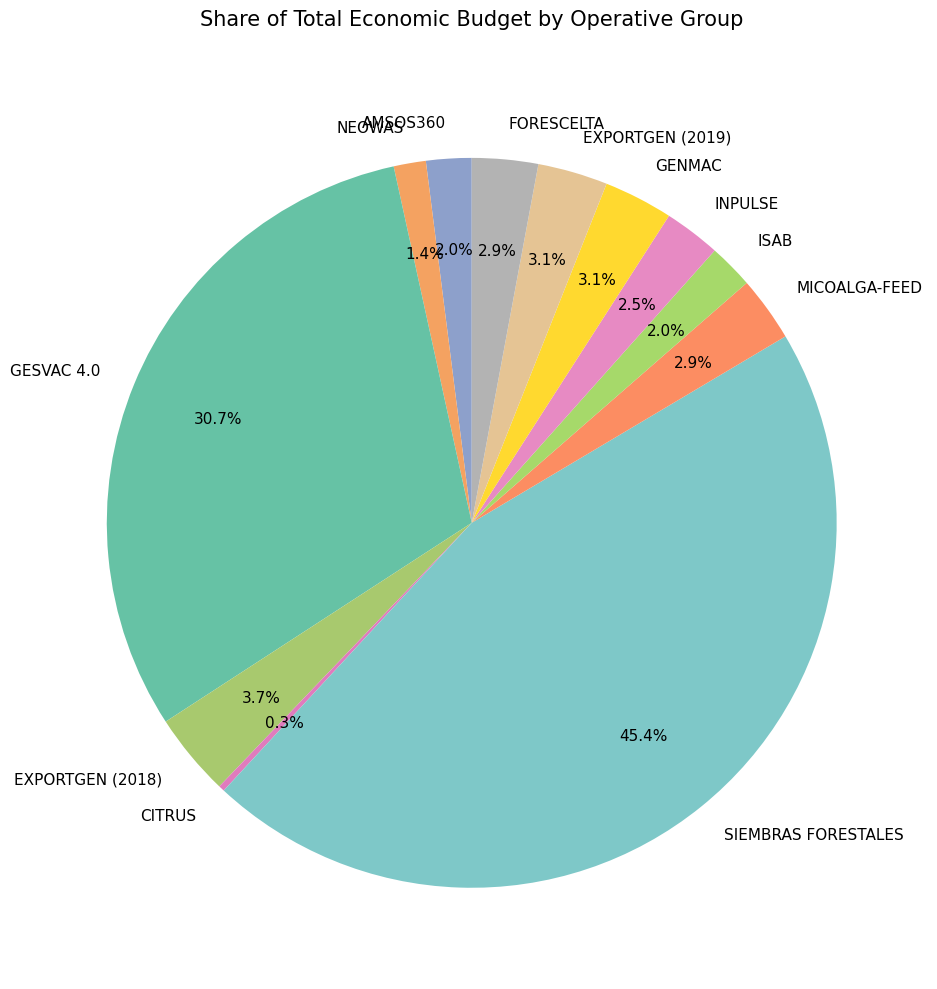

Combined, what portion of the pie is ISAB and SIEMBRAS FORESTALES?

47.4%